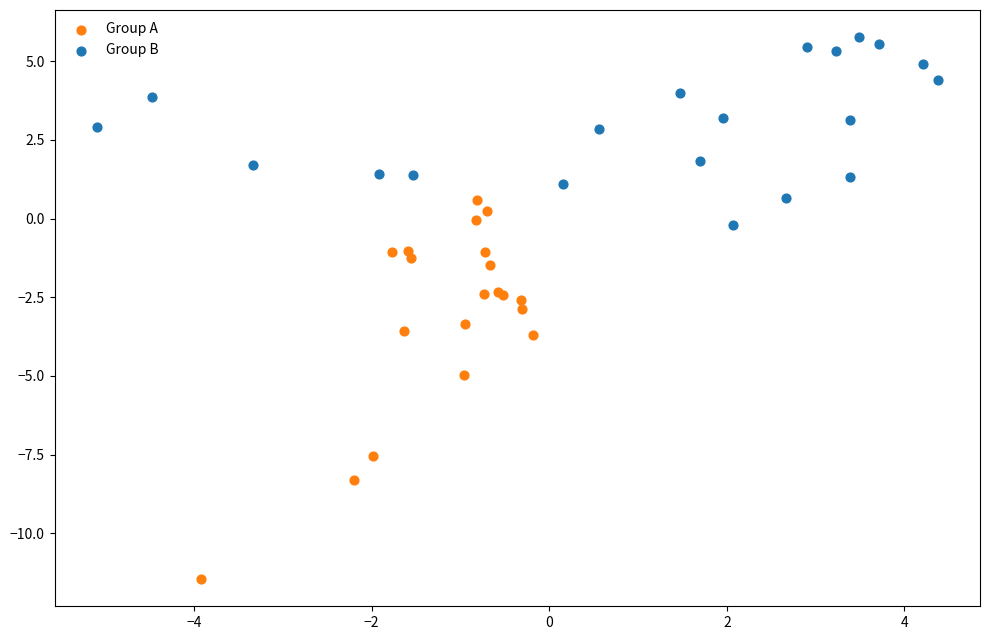

Which series reaches the minimum Y coordinate?

Group A